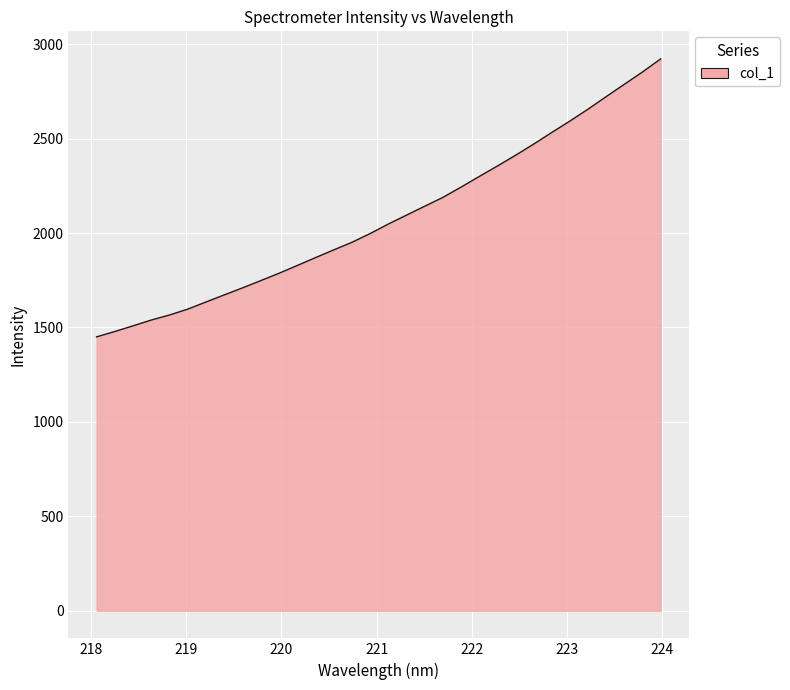

What is the maximum value shown in the chart?

2921.9